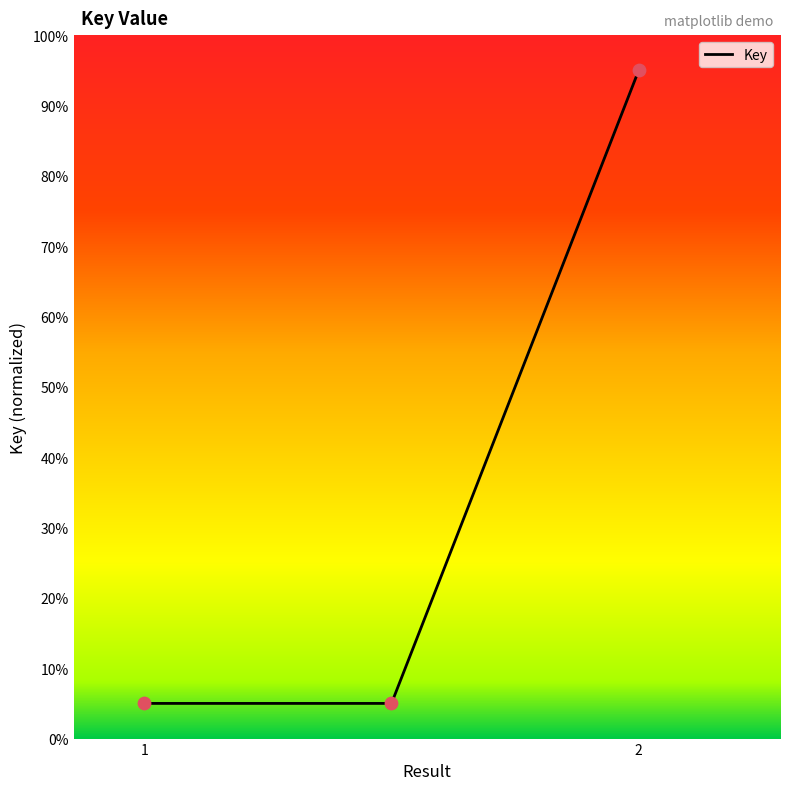

What is the sum of all values?

105